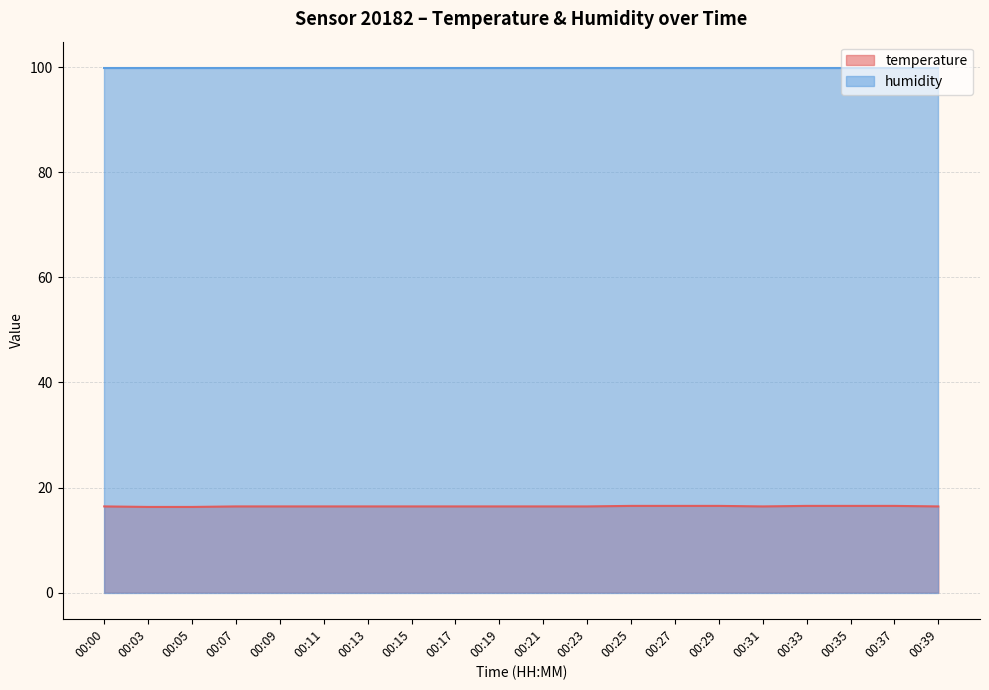

Between 00:39 and 00:37, which is larger?

00:37